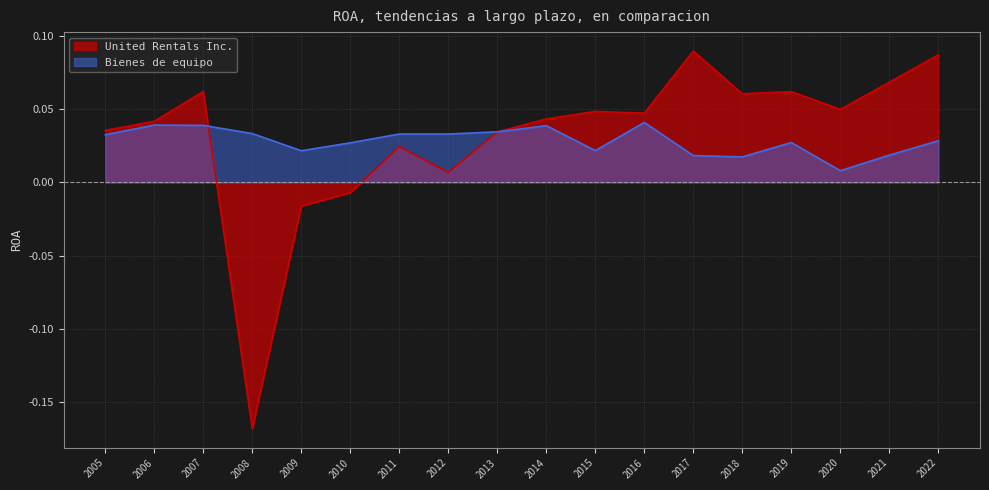

At which category does United Rentals Inc. reach its first local peak?

2007